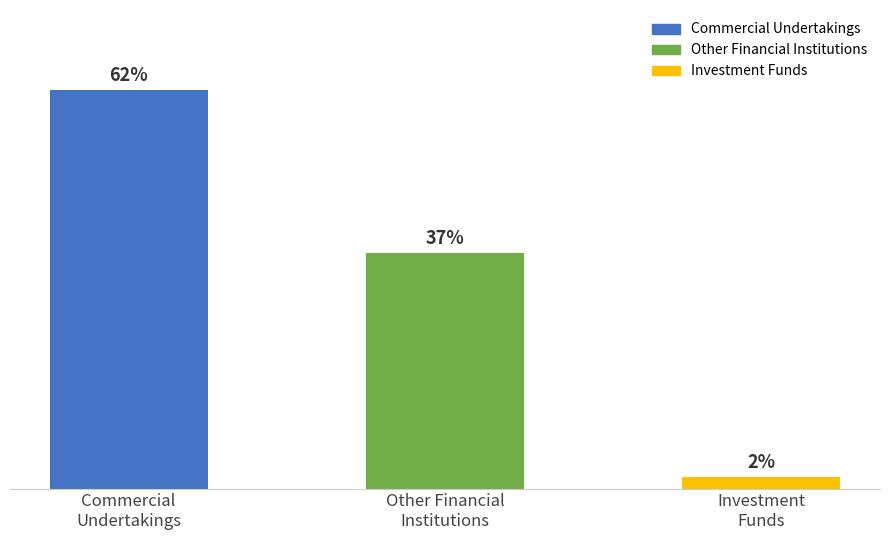

Are the bars horizontal?

No